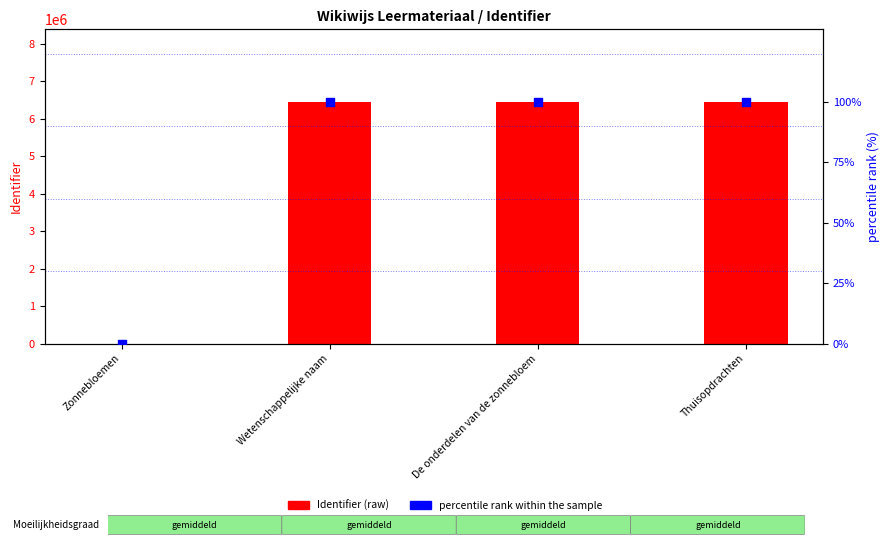

What are all the series names shown in the legend?

Identifier (raw), percentile rank within the sample